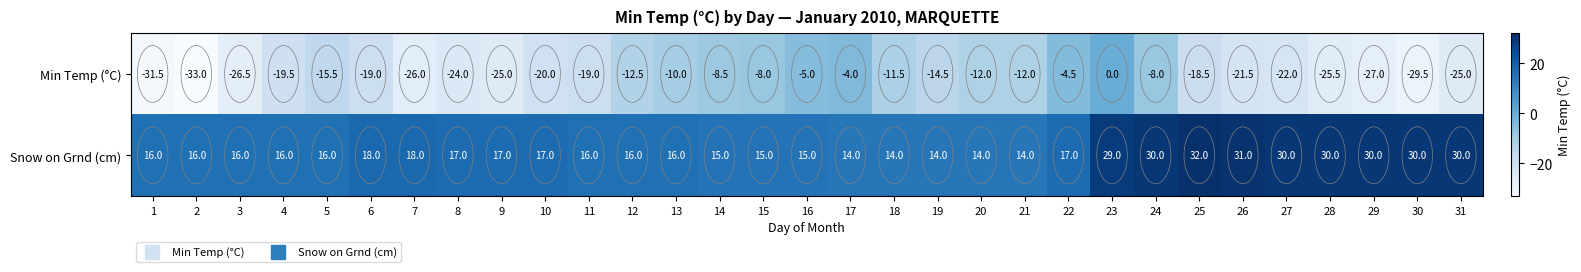

At how many categories does at least one series exceed 20?

9